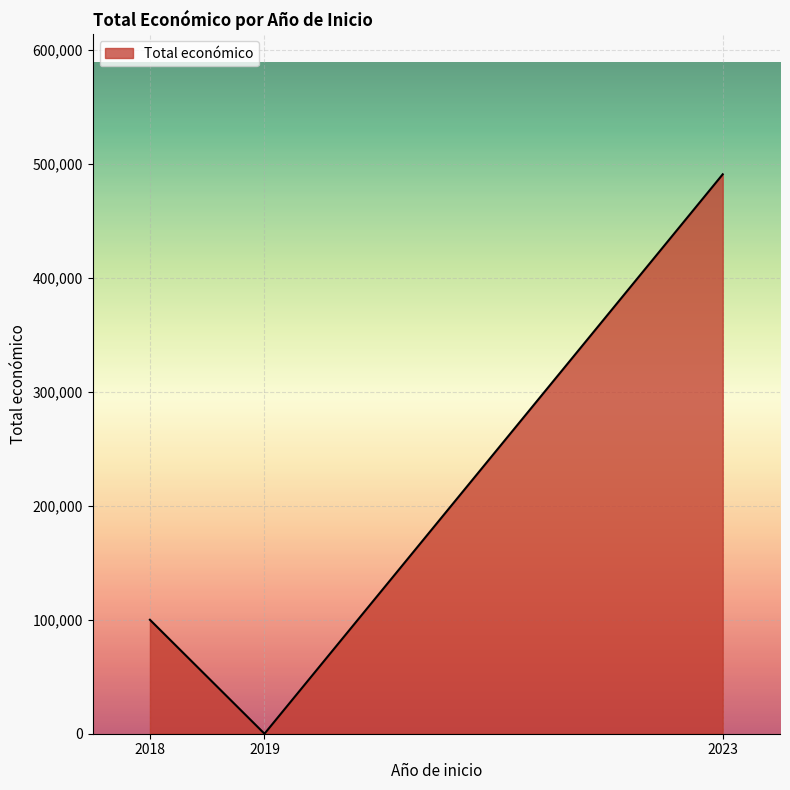

Which category has the lowest value across all series?

2019